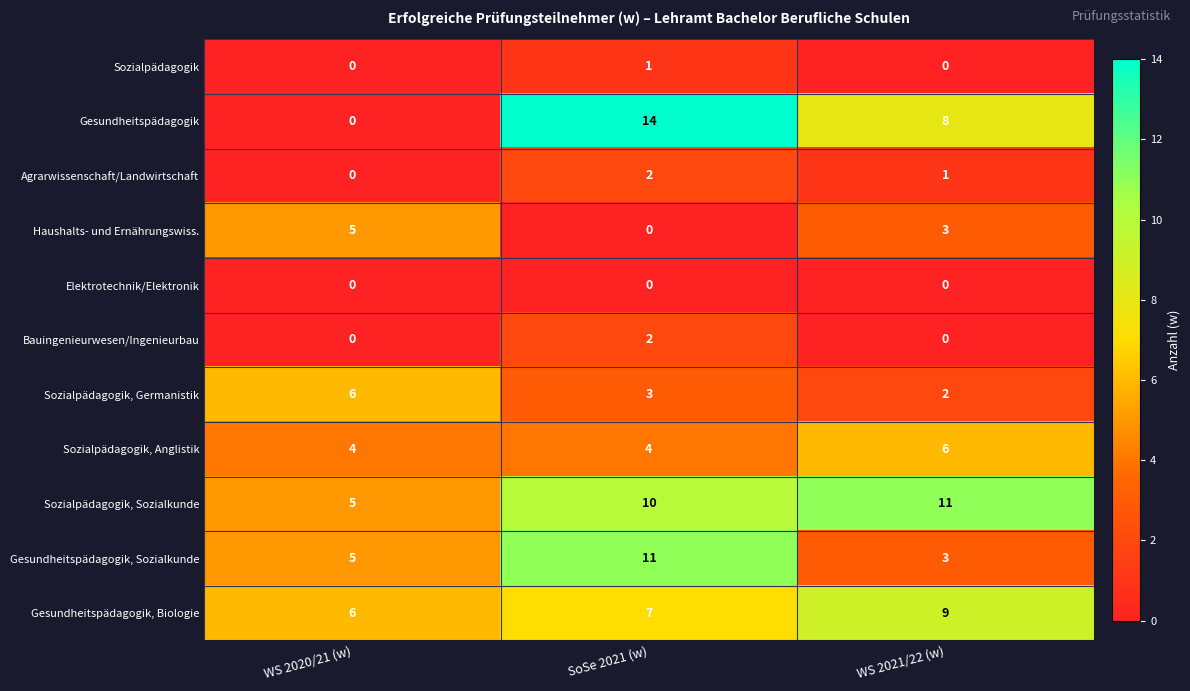

At how many categories does at least one series exceed 12?

1